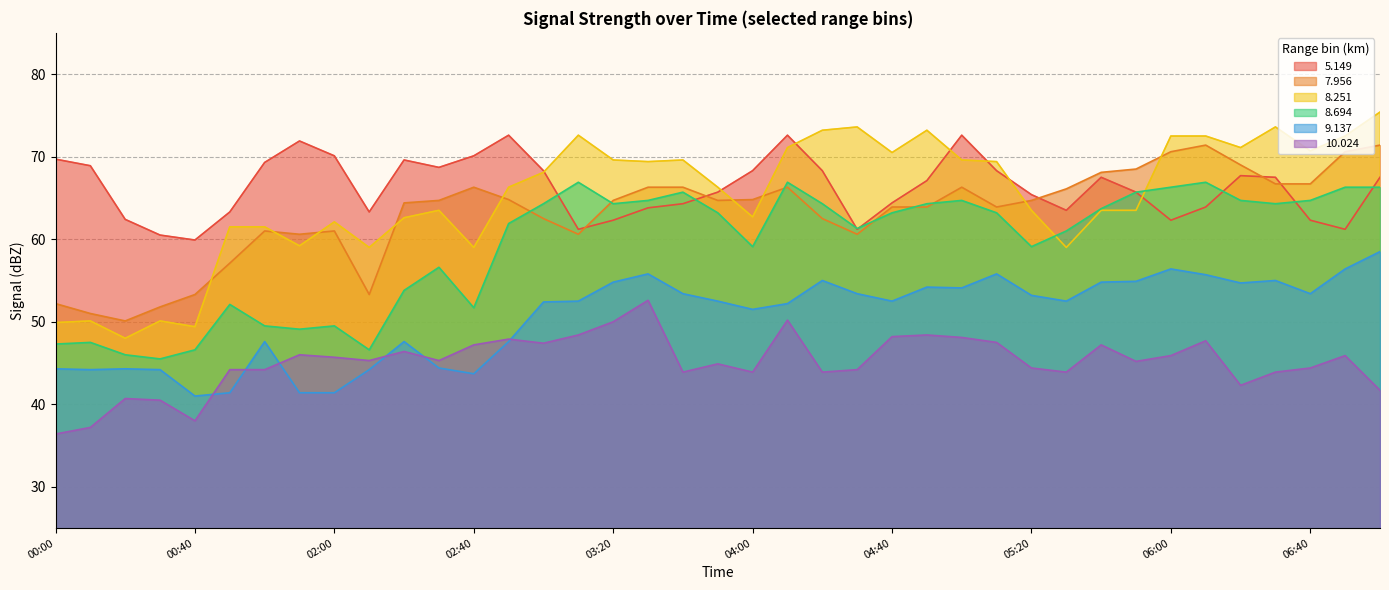

What are all the series names shown in the legend?

5.149, 7.956, 8.251, 8.694, 9.137, 10.024